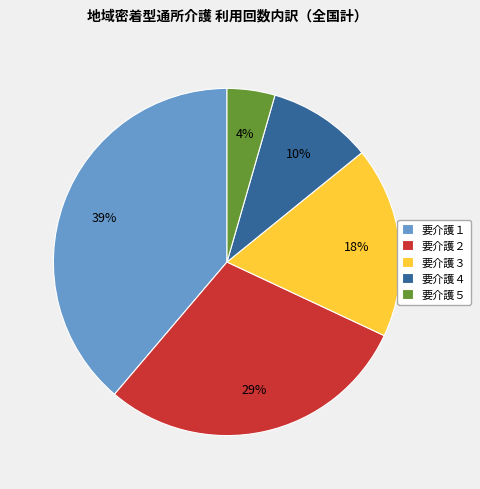

Which has a higher value, 要介護３ or 要介護２?

要介護２